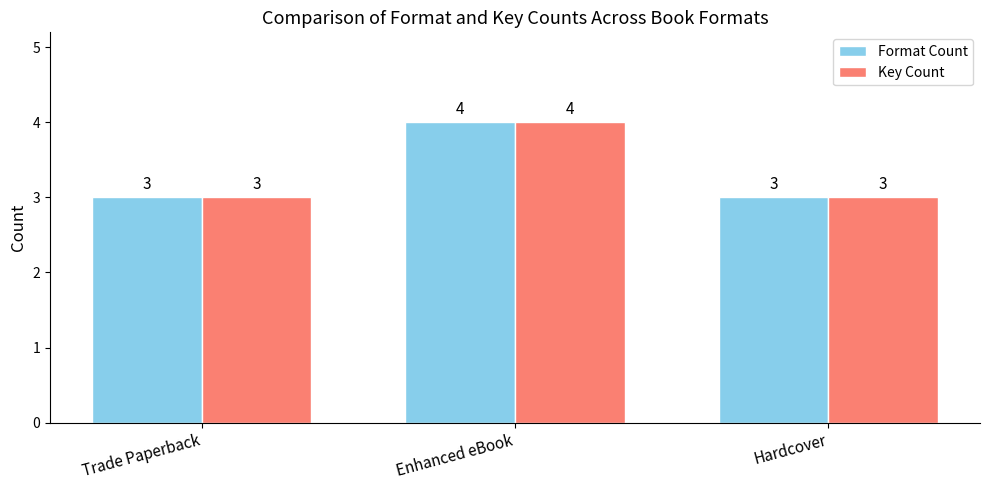

Reading left to right, what are all the values shown in this chart?

Format Count: Trade Paperback=3	Enhanced eBook=4	Hardcover=3
Key Count: Trade Paperback=3	Enhanced eBook=4	Hardcover=3